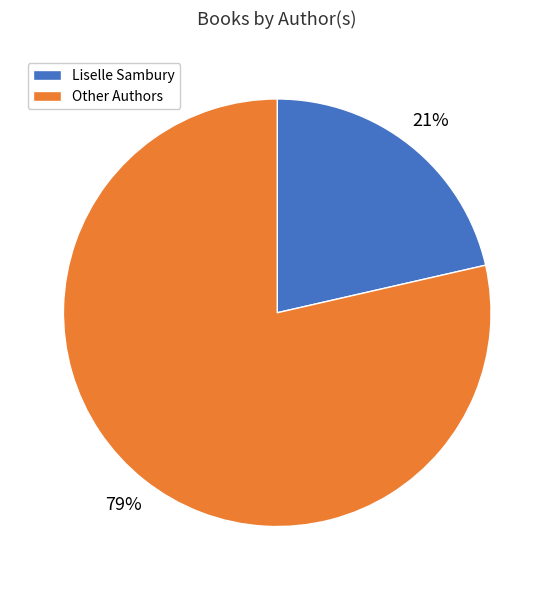

Does any single category account for the majority?

Yes